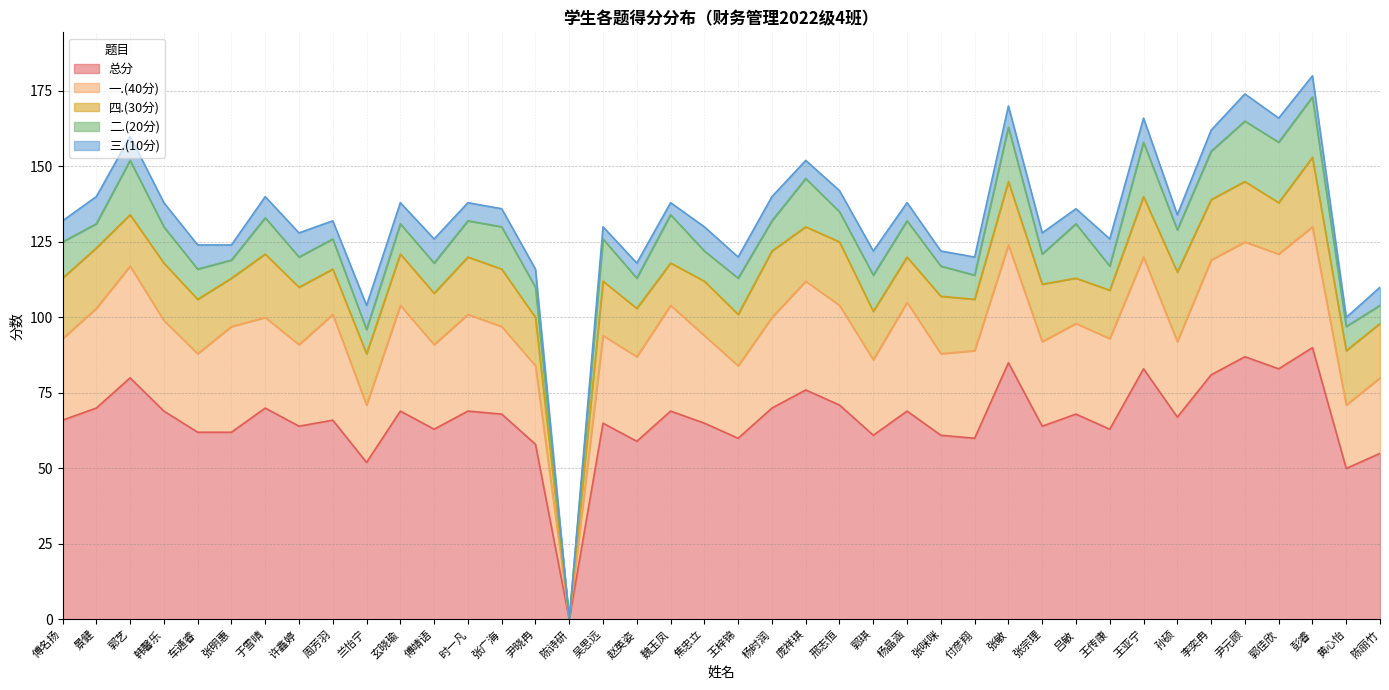

What is the label of the 32nd point from the left?

王传康